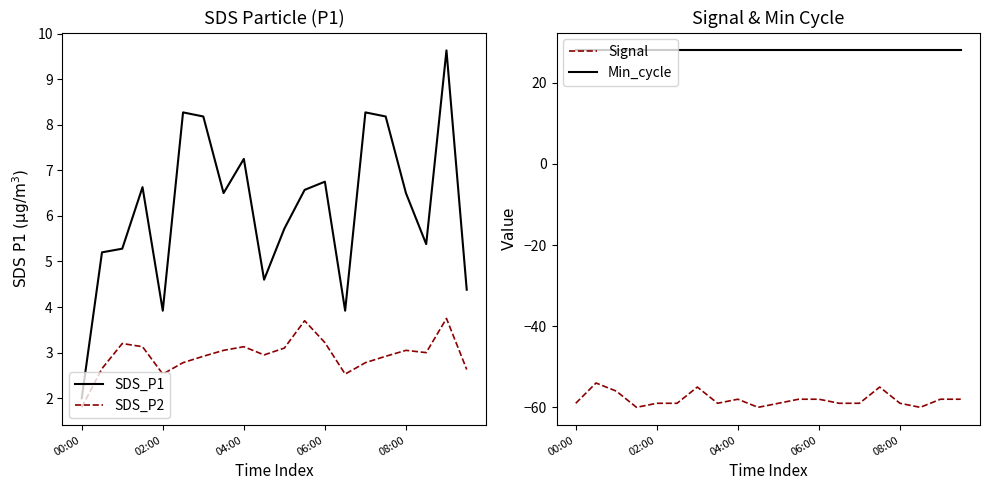

True or false: Signal and Min_cycle intersect in this chart.

False